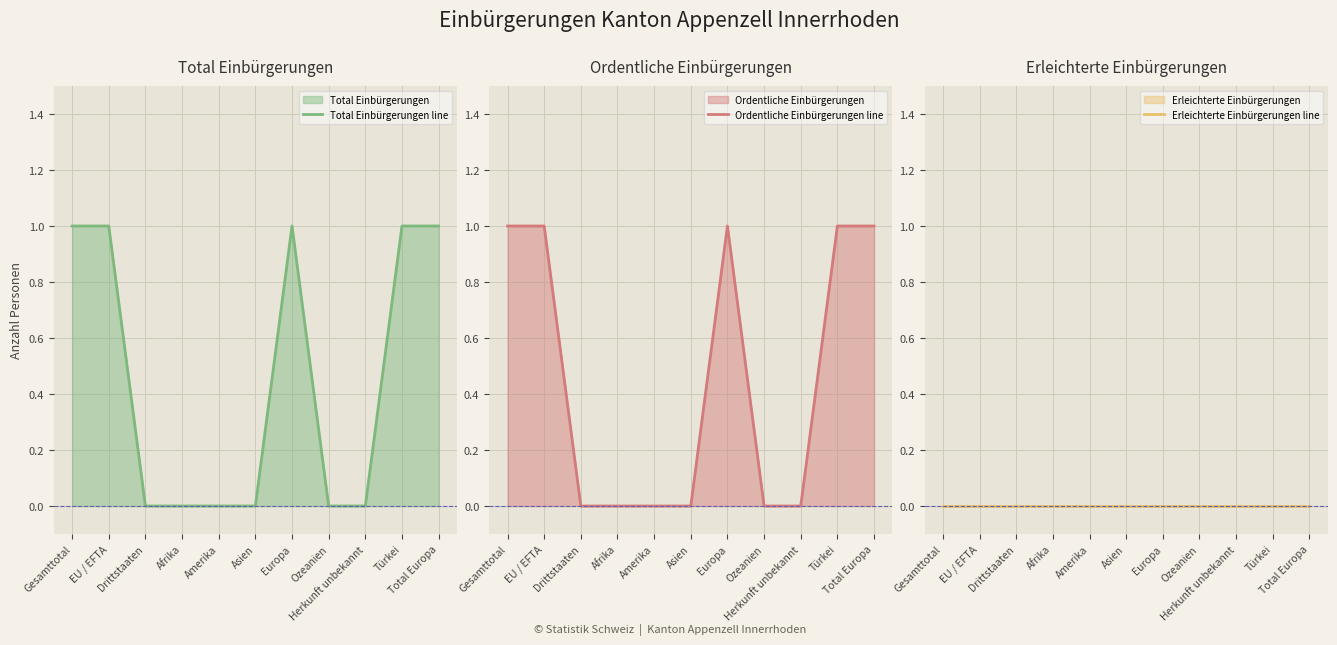

Does the chart have visible grid lines?

Yes